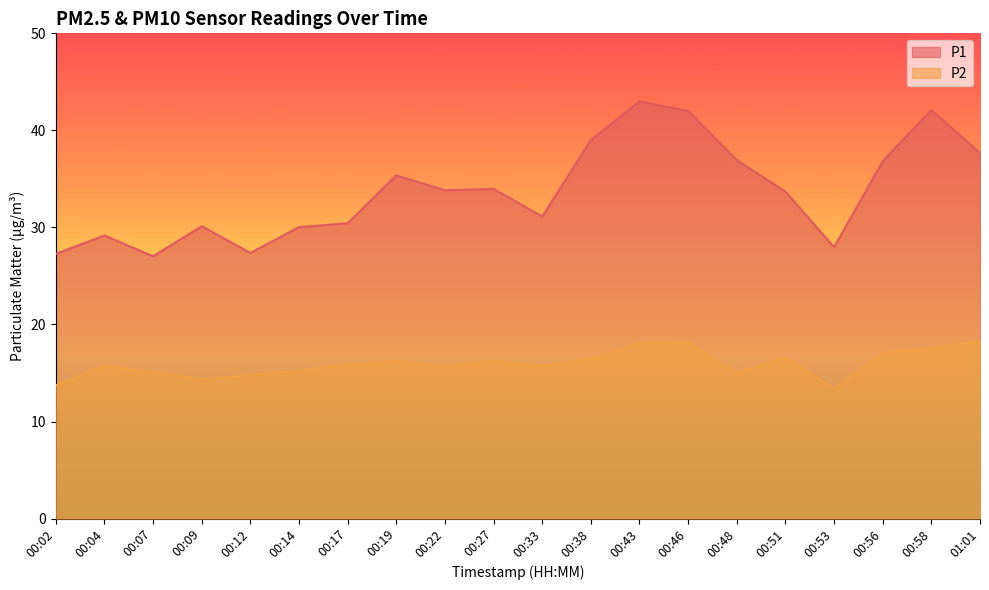

True or false: P1 and P2 intersect in this chart.

False